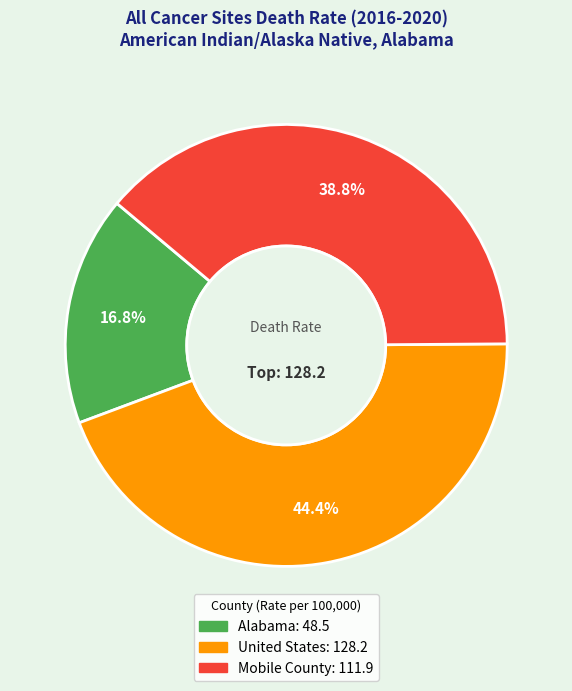

Does any single category account for the majority?

No